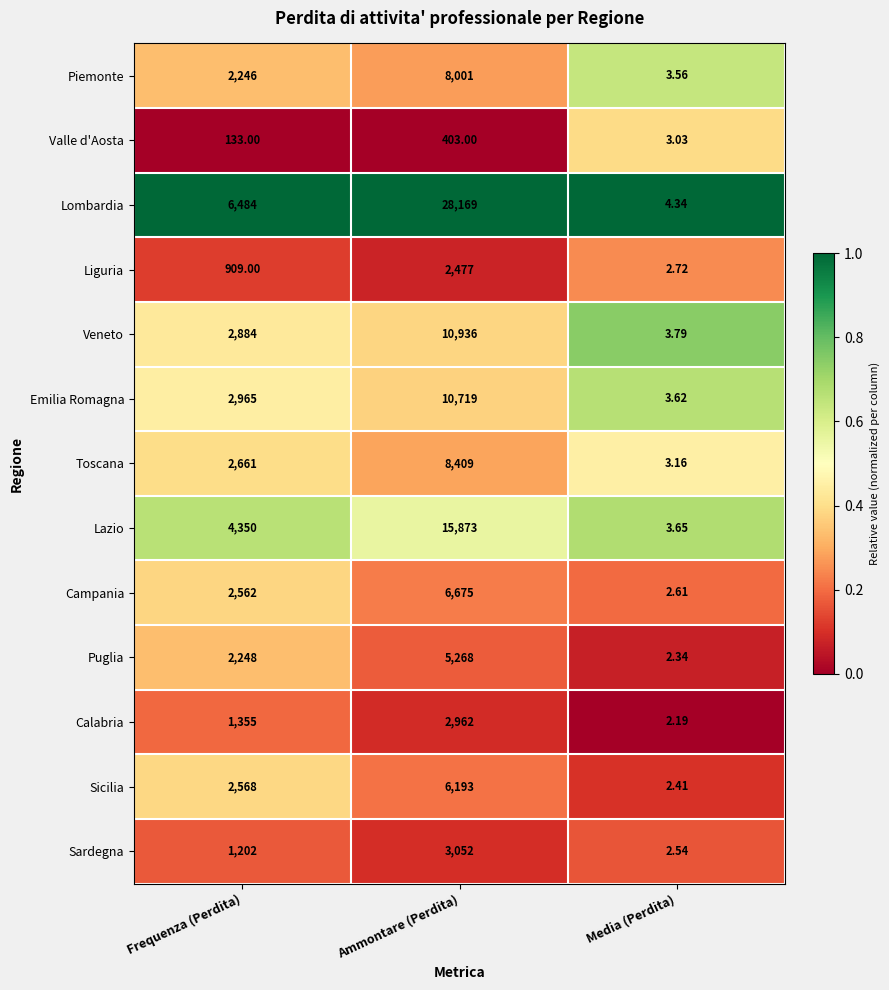

At which category is the sum across all series the highest?

Ammontare (Perdita)